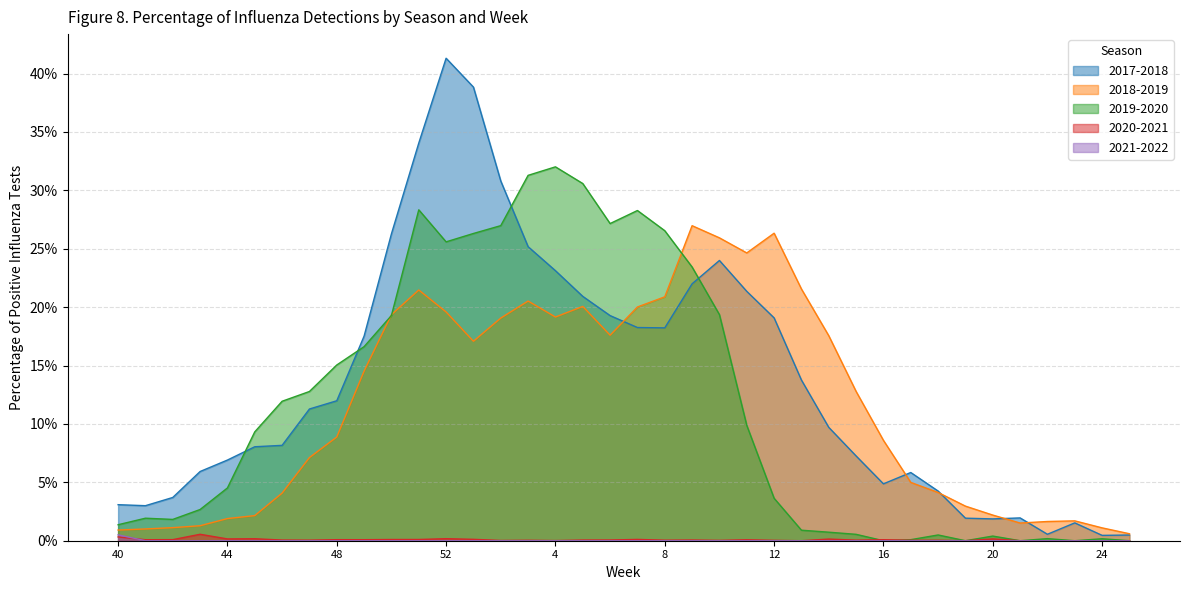

Which series has the widest spread of values?

2017-2018